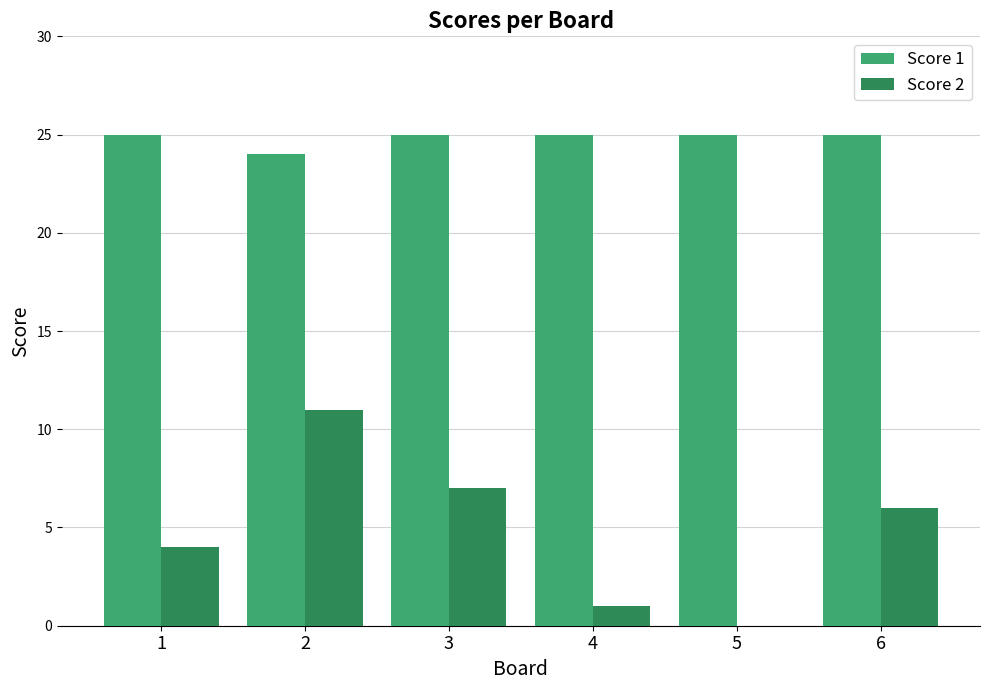

Which series changed the most between 1 and 4?

Score 2